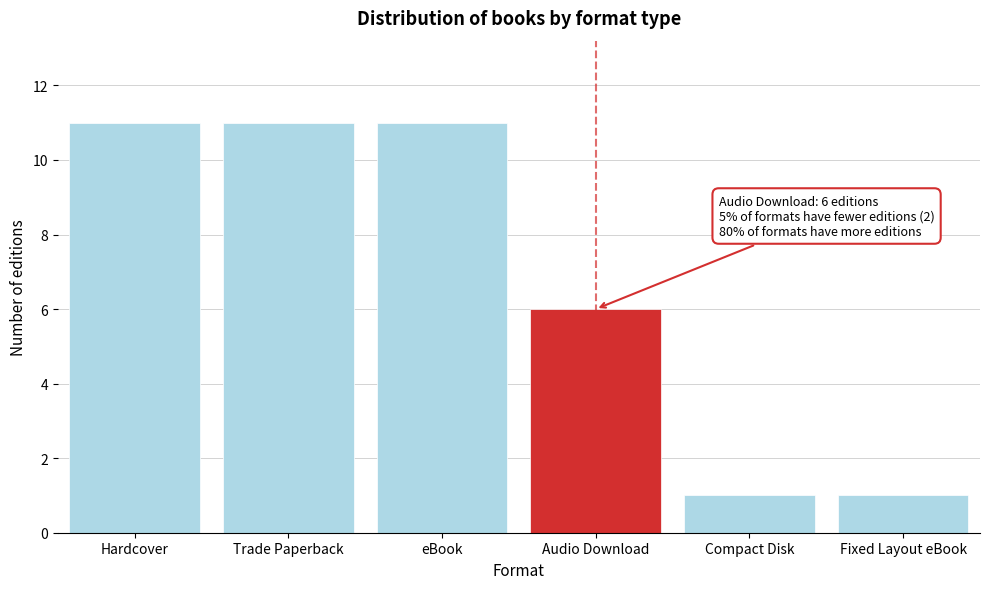

Reading right to left, what are all the values shown in this chart?

Fixed Layout eBook=1	Compact Disk=1	Audio Download=6	eBook=11	Trade Paperback=11	Hardcover=11